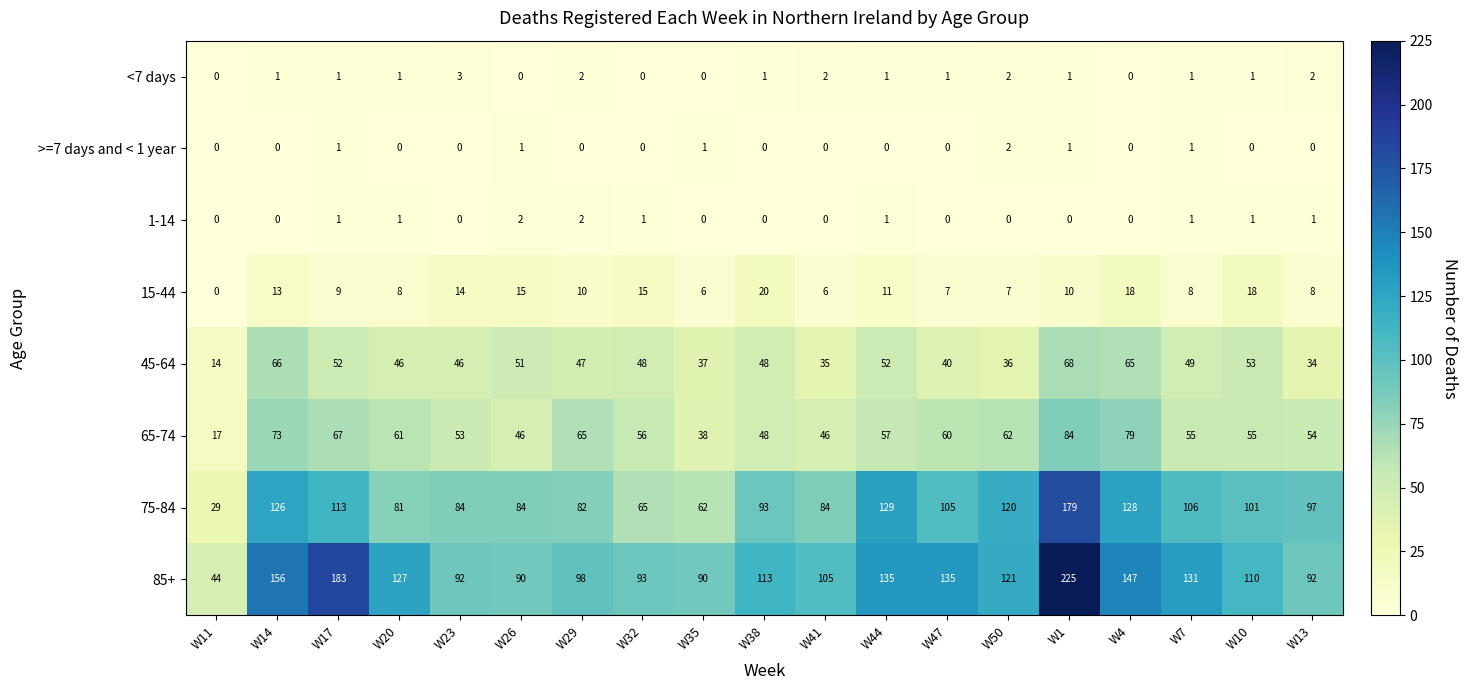

Where is 75-84 nearest to the value 104?

W47